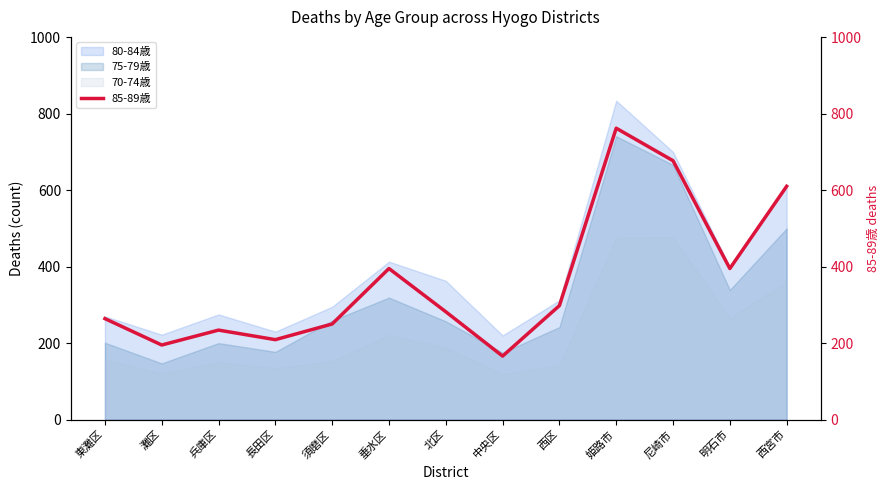

What is the change in value from 垂水区 to 西区?

-97